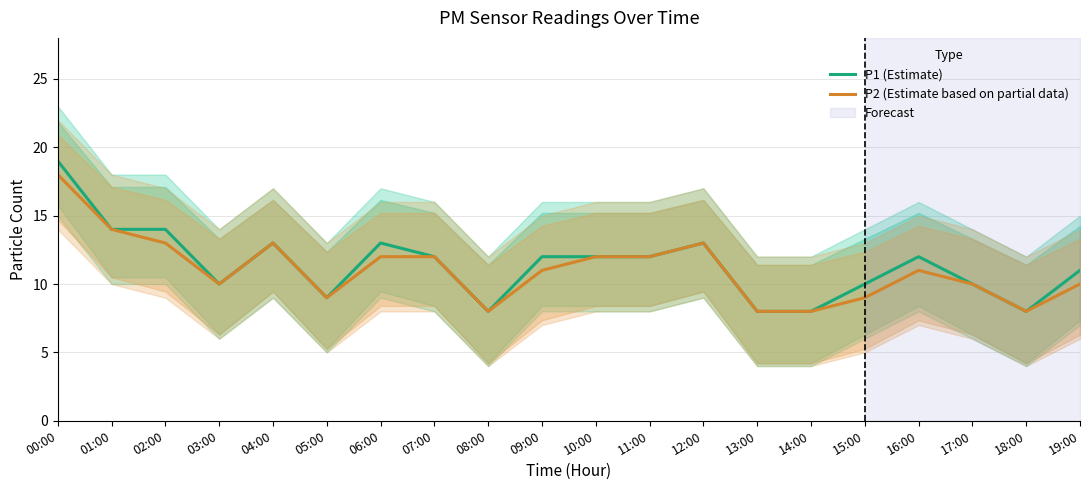

Is this an area chart (filled region under the line)?

No